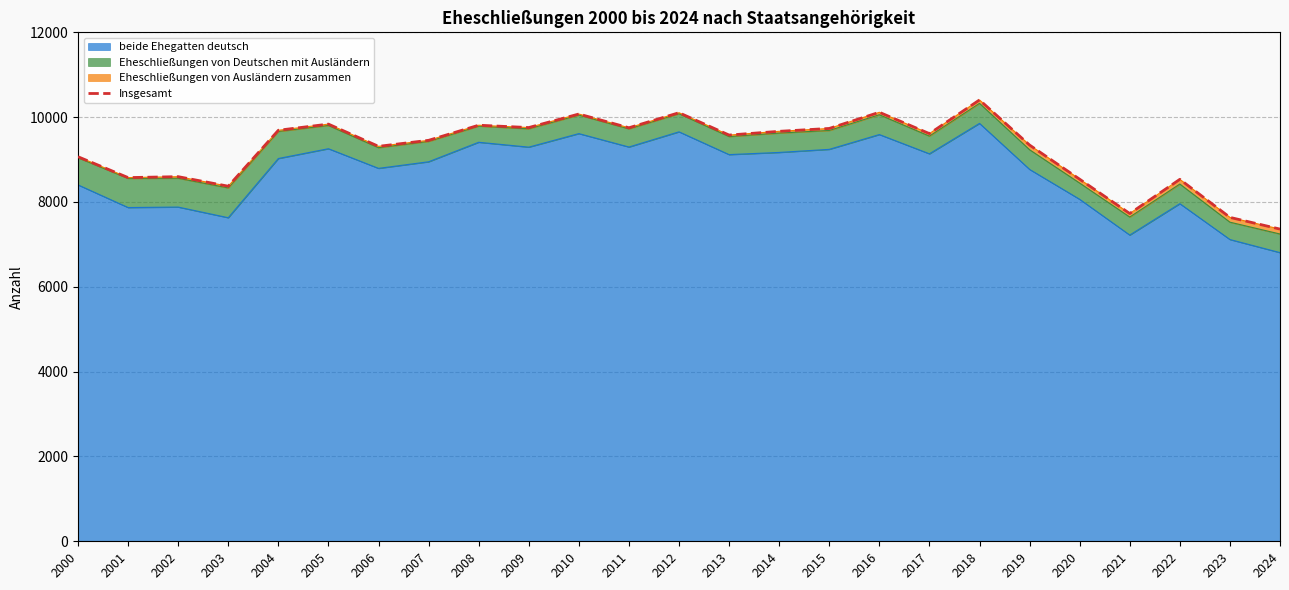

What is the difference between the second highest and second lowest values?

2478